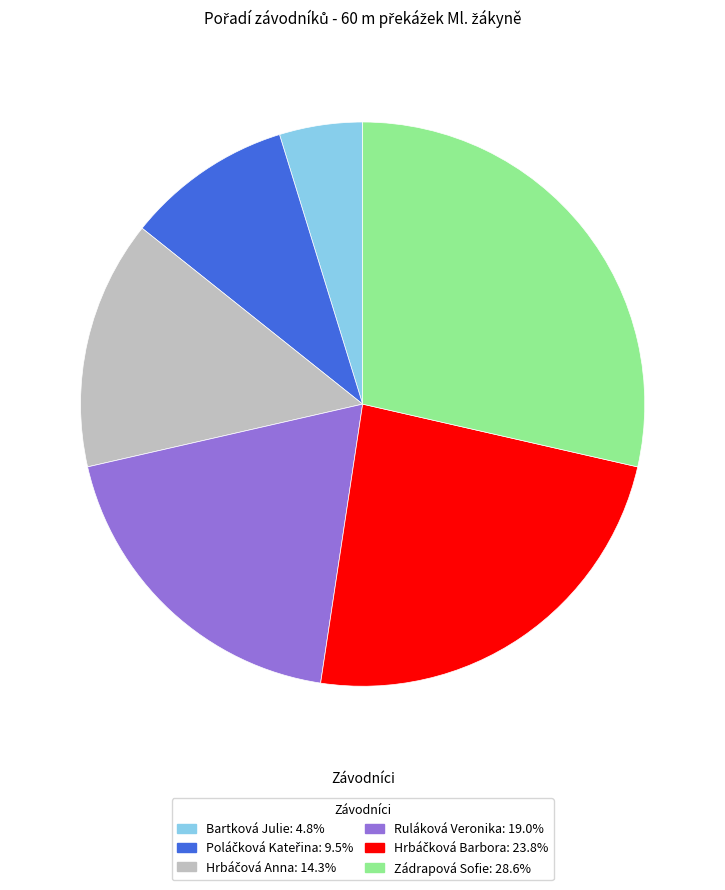

What is the smallest slice in the pie chart?

Bartková Julie